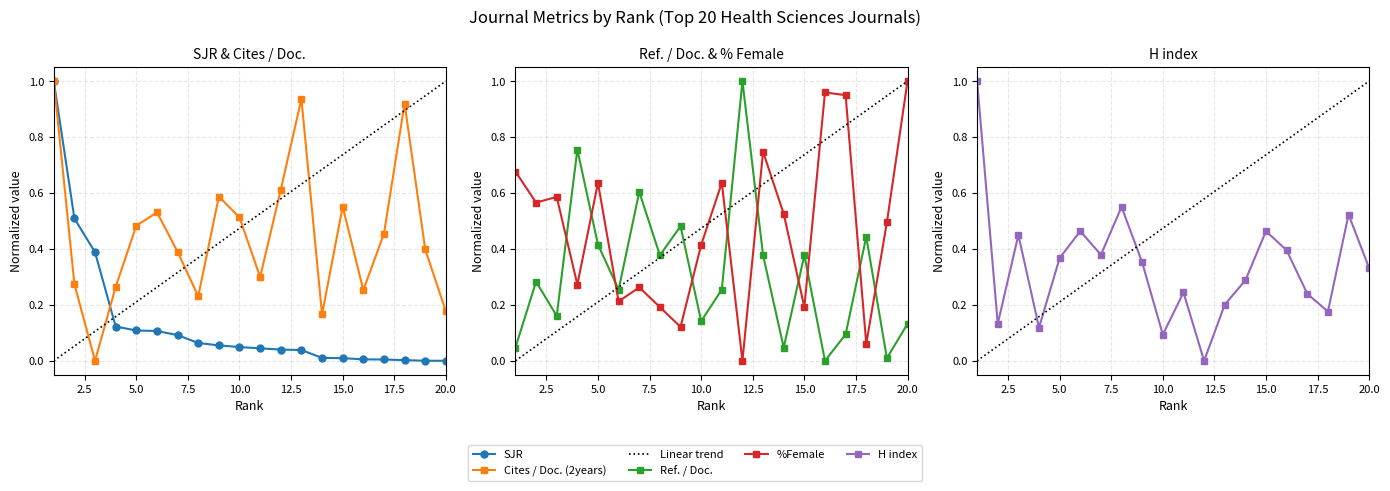

What is the difference between the SJR values at 2 and 20?

0.5